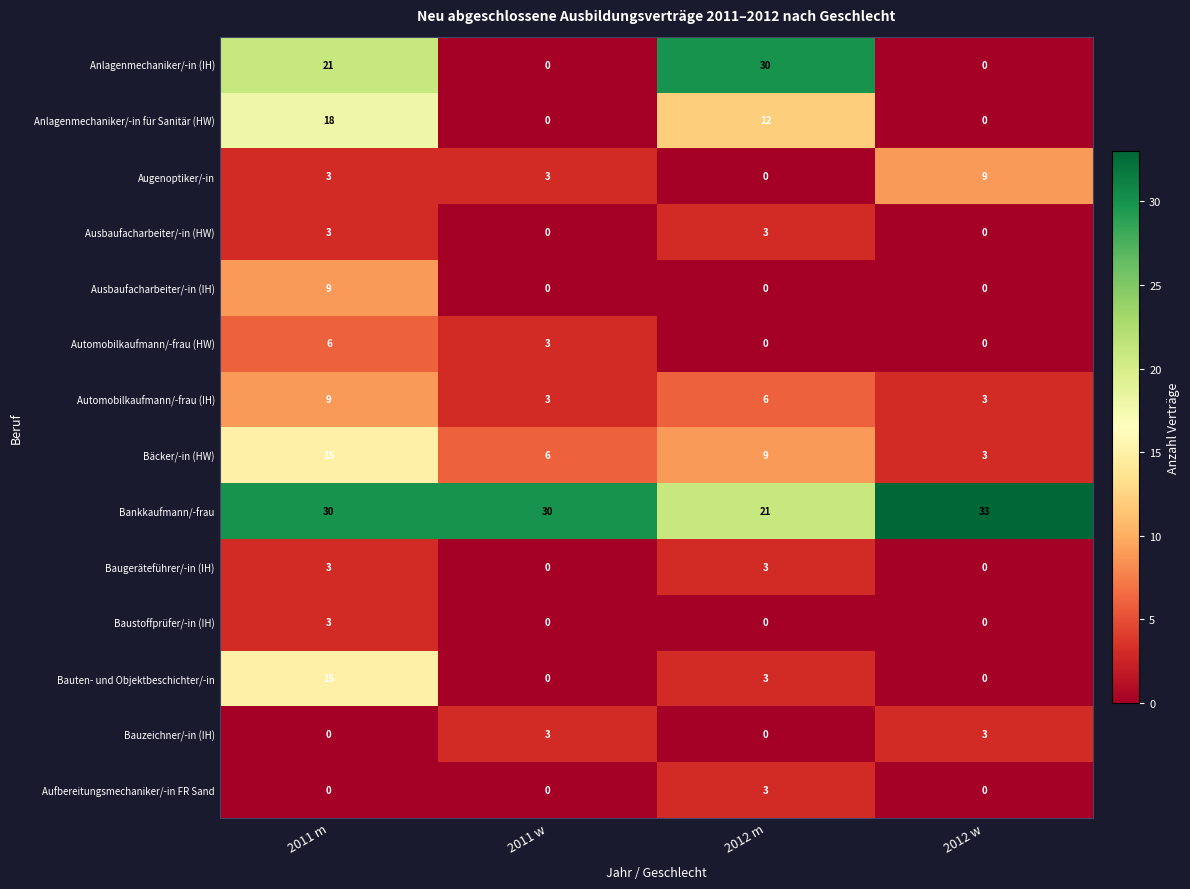

What is the total value across all series at 2011 w?

48